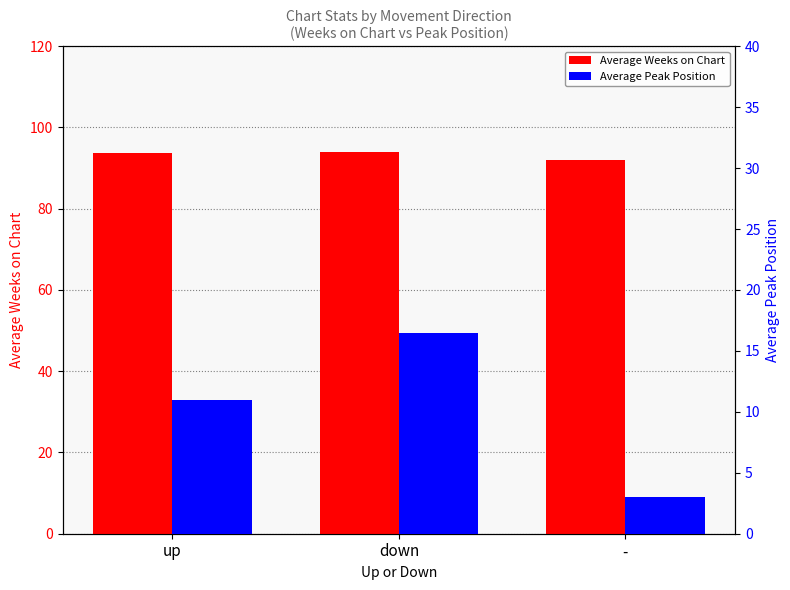

True or false: Average Weeks on Chart has a value of 92.0 at -.

True